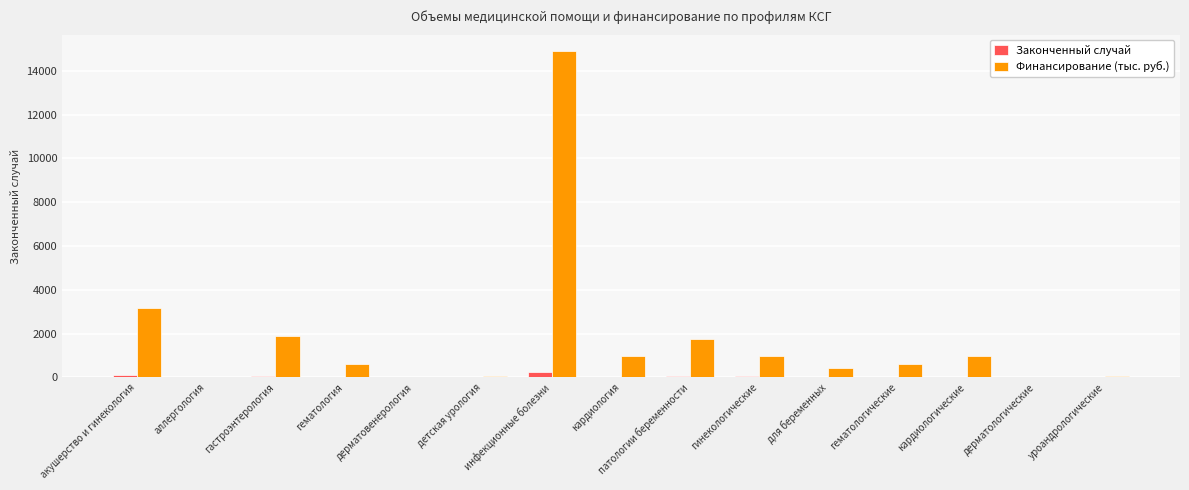

How many categories are shown in the chart?

15